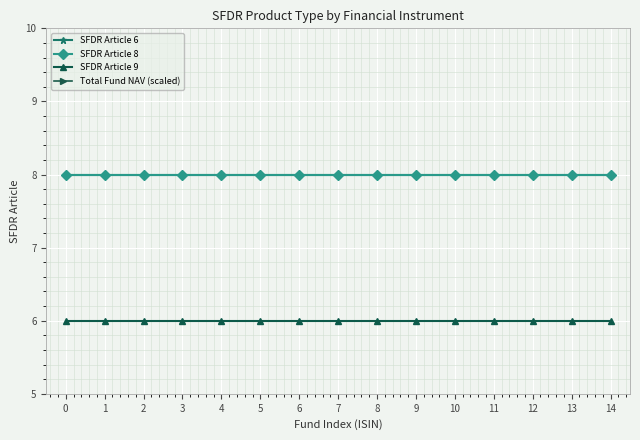

What is the total value across all series at 14?

37.0